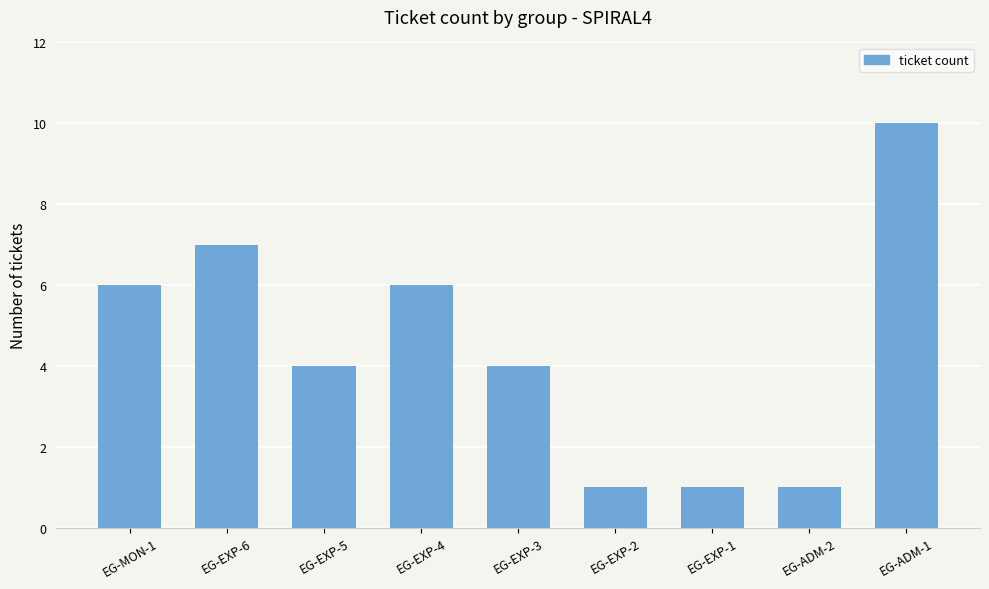

What is the average value?

4